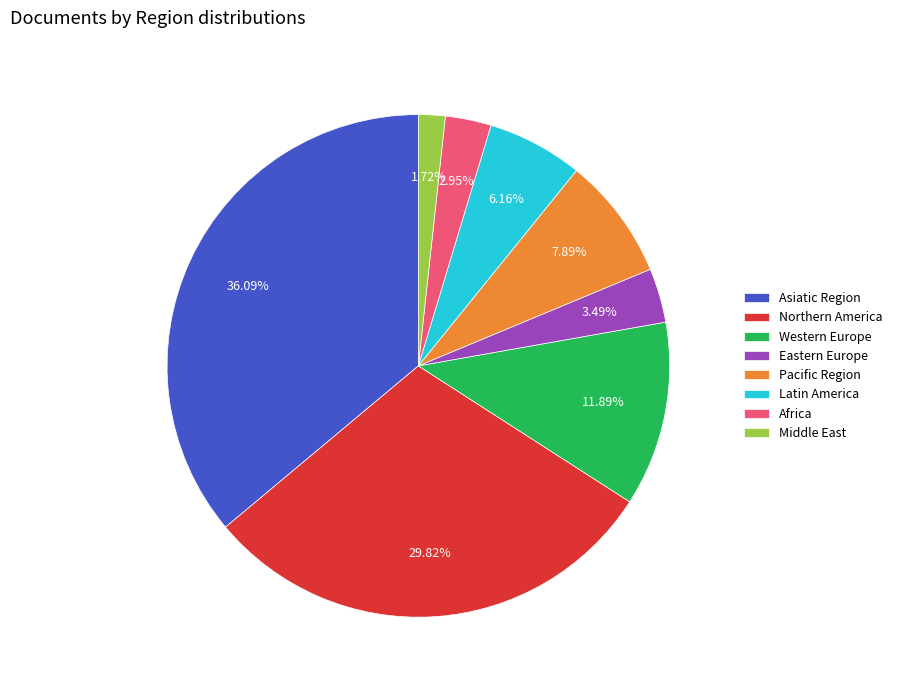

How many segments does this pie chart have?

8